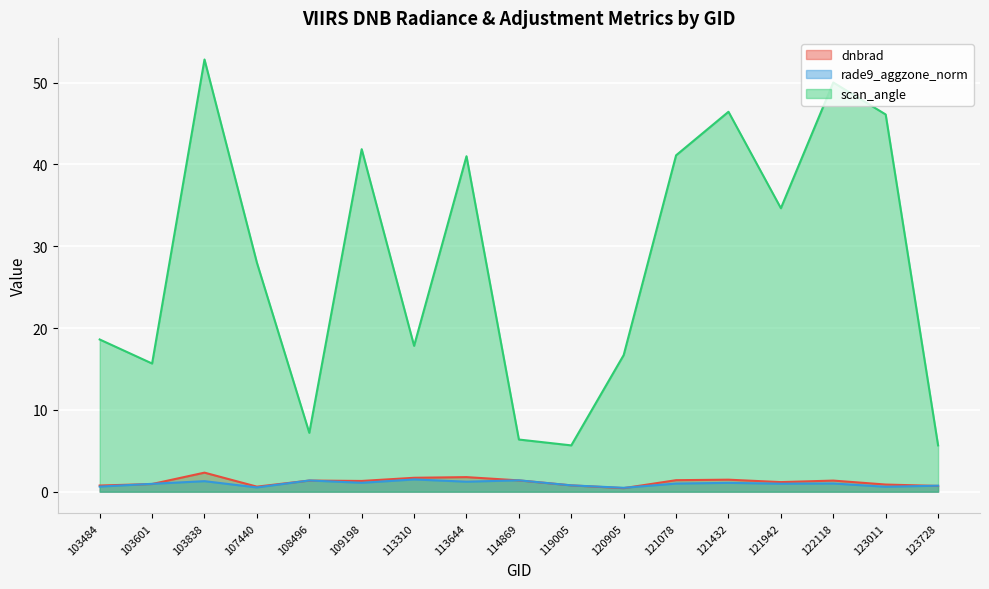

Which series changed the most between 119005 and 120905?

scan_angle